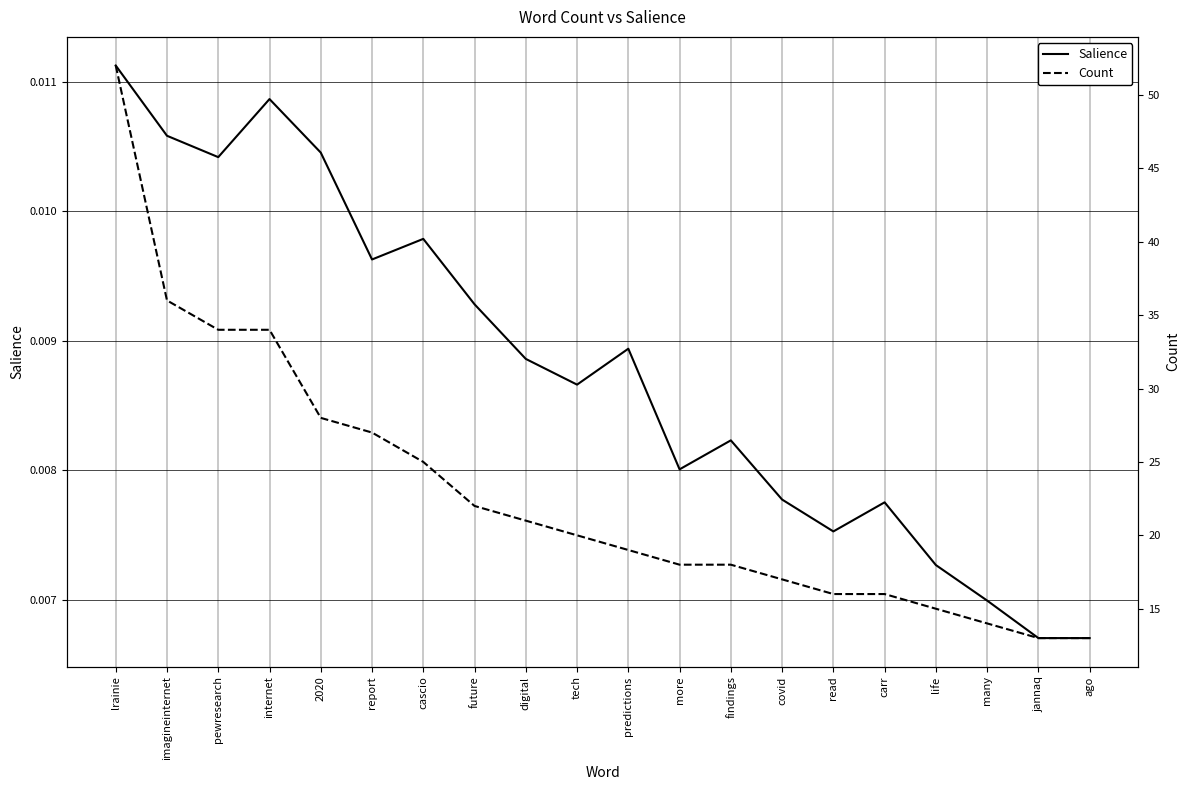

What are all the series names shown in the legend?

Salience, Count